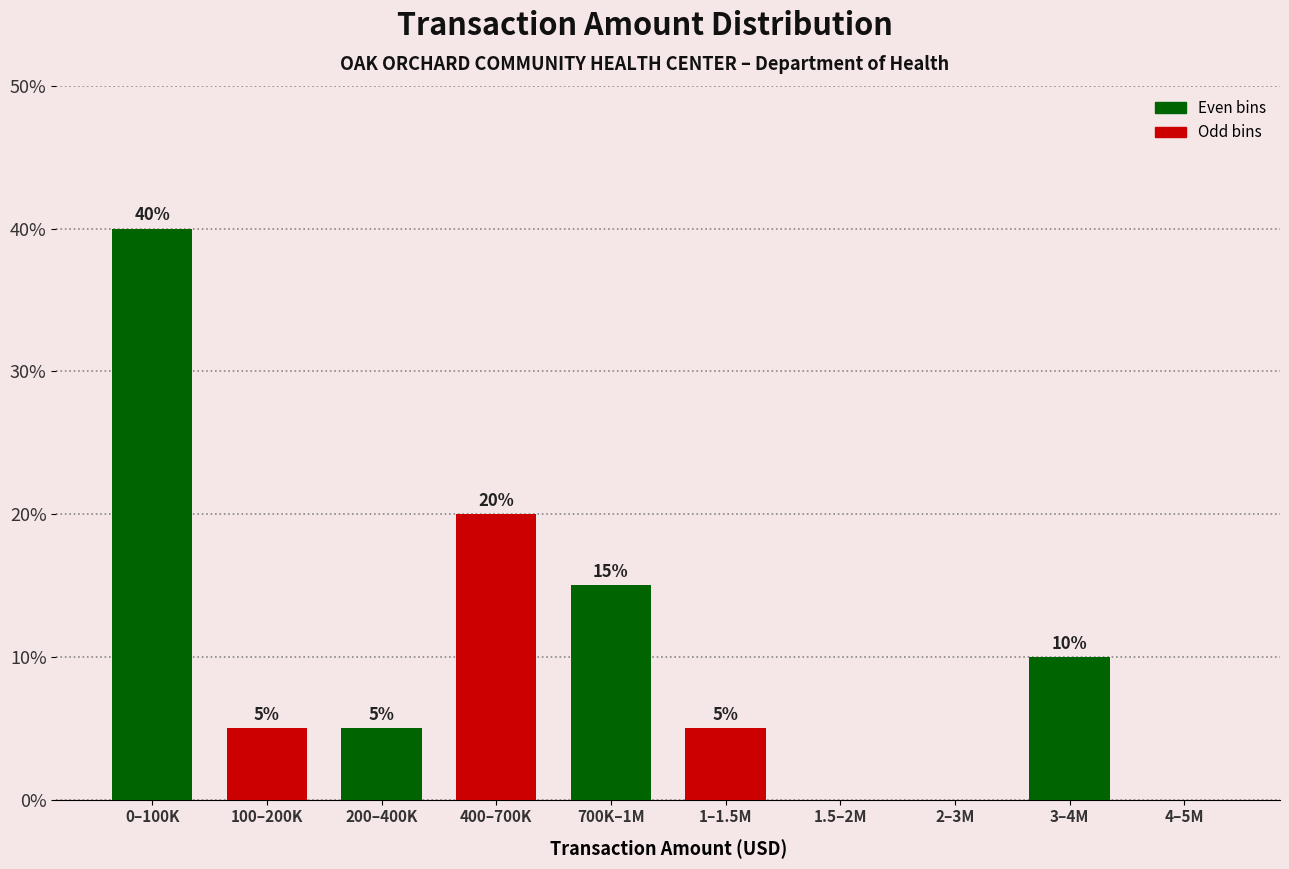

Reading left to right, transcribe all the data shown in this chart.

0–100K=40	100–200K=5	200–400K=5	400–700K=20	700K–1M=15	1–1.5M=5	1.5–2M=0	2–3M=0	3–4M=10	4–5M=0